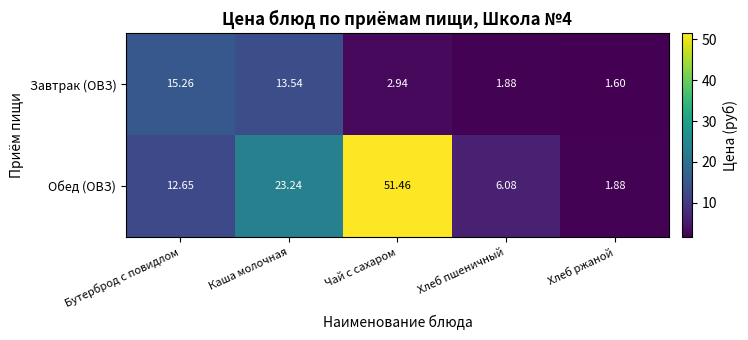

At which label does Обед (ОВЗ) reach its peak?

Чай с сахаром